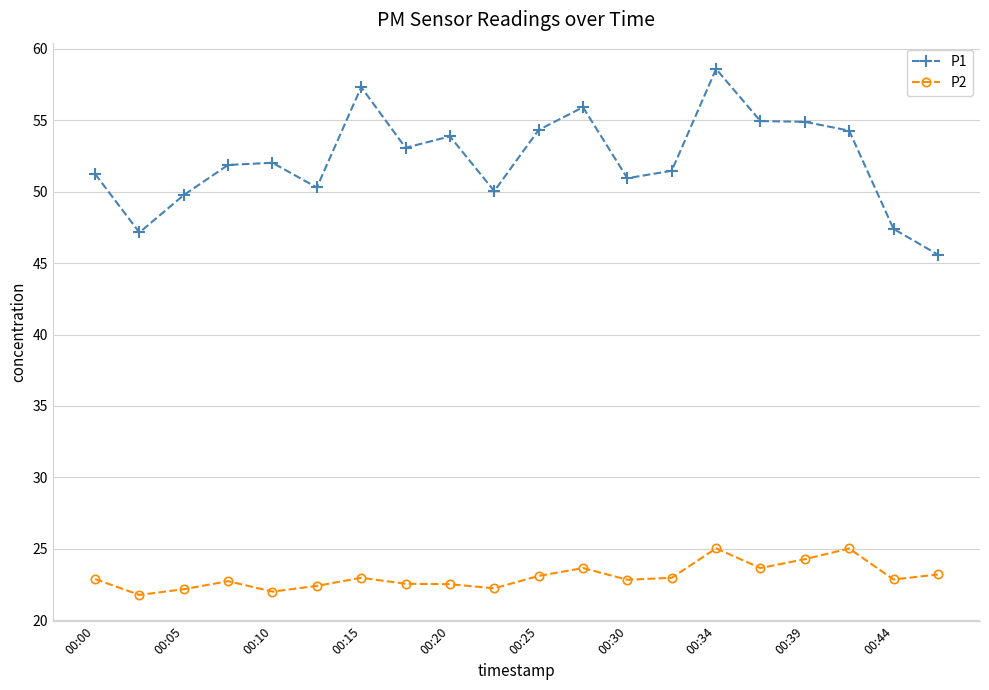

Which series has the largest range (max minus min)?

P1